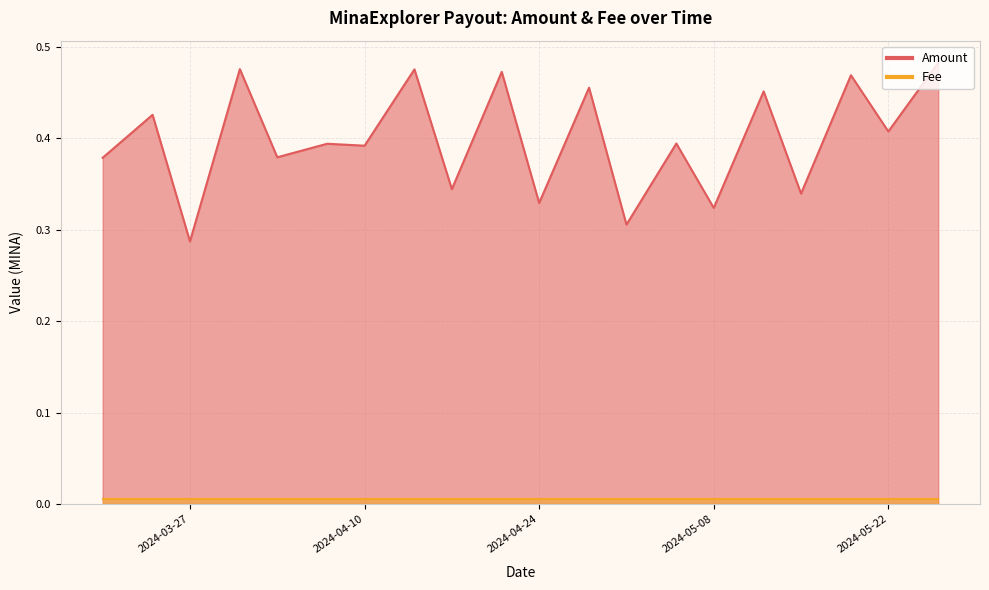

The value of Fee at 2024-05-22 is 0.0. True or false?

True